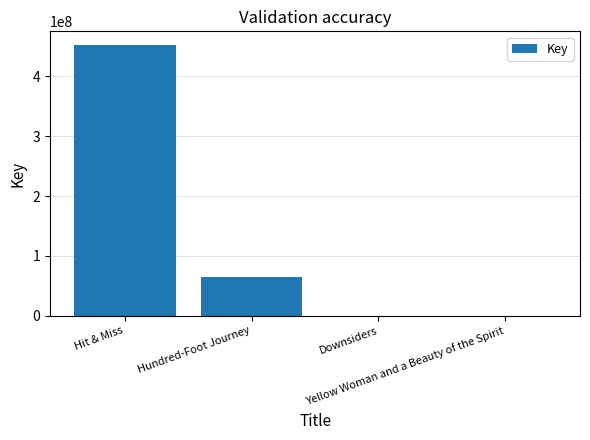

At which category does the chart reach its minimum across all series?

Yellow Woman and a Beauty of the Spirit